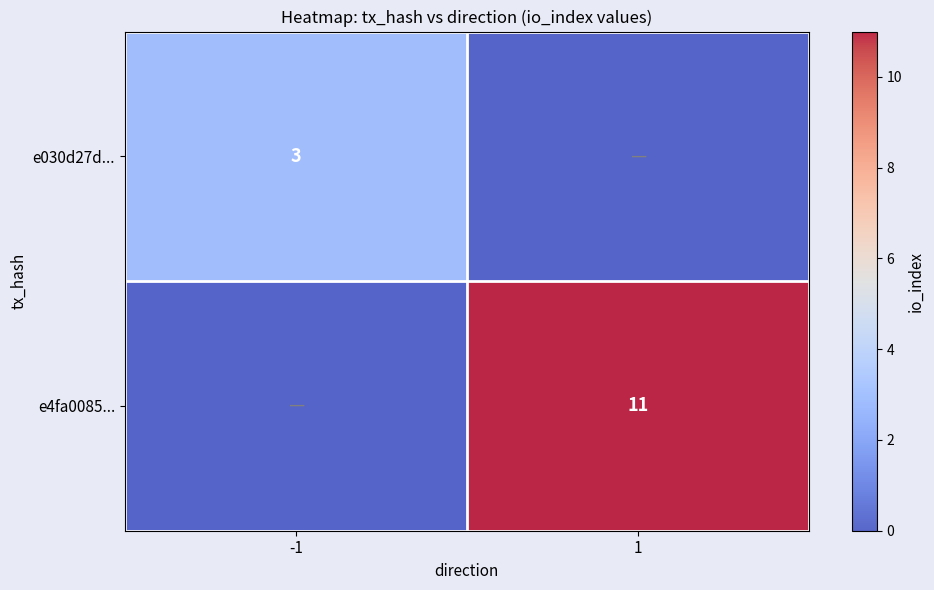

Which label corresponds to the smallest value in the chart?

1